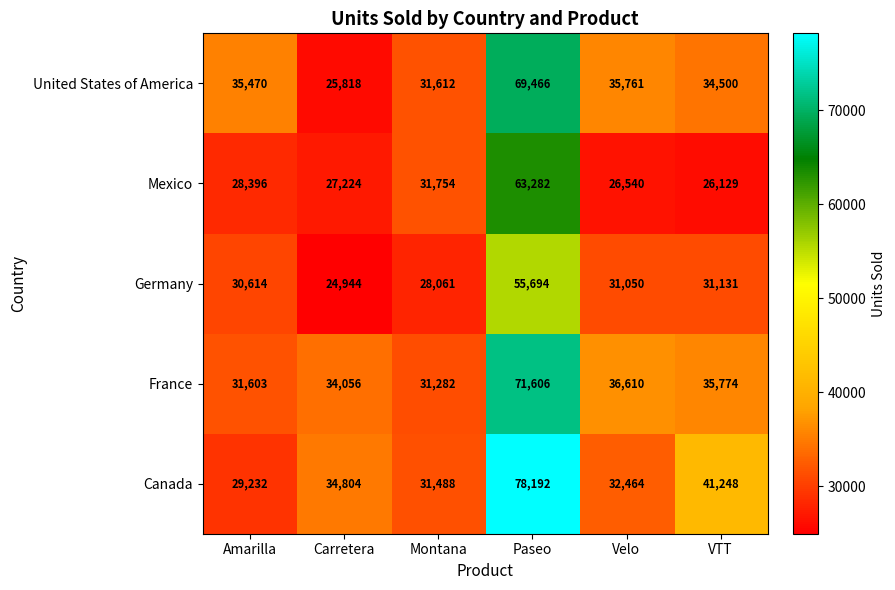

What is the minimum value shown in the chart?

24944